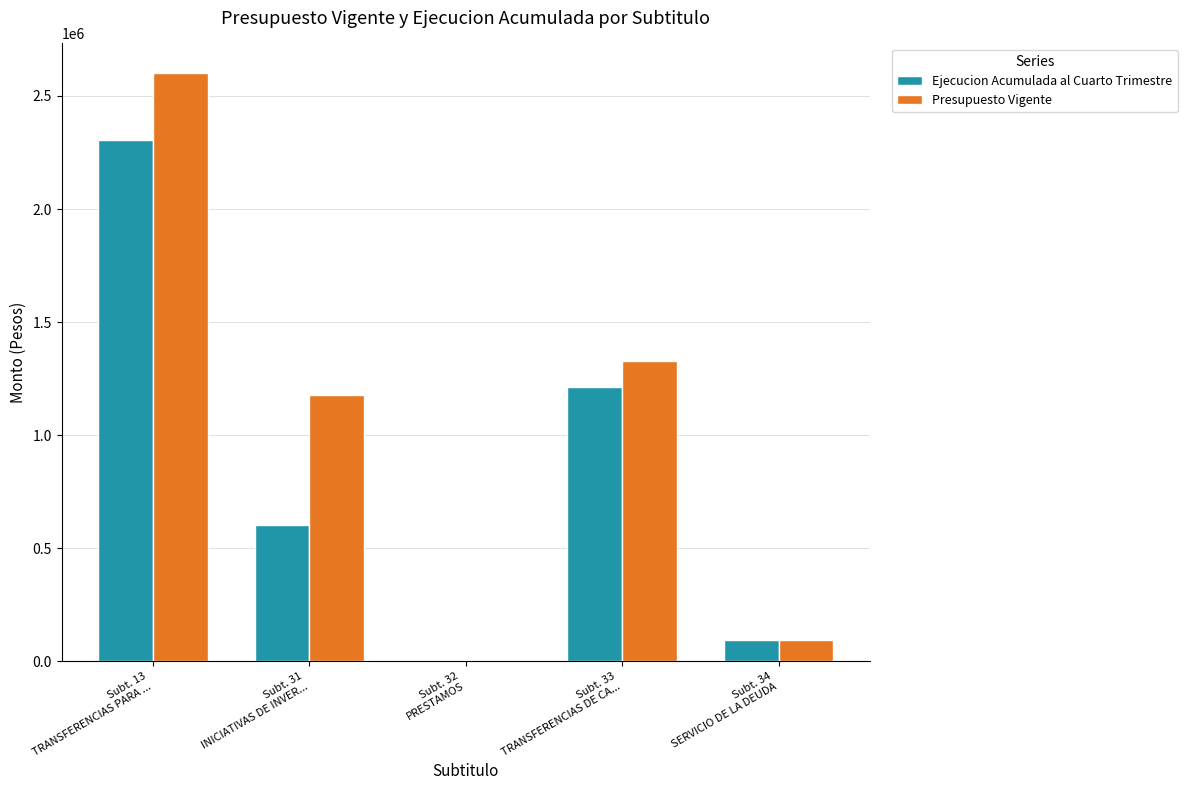

Reading right to left, transcribe all the data shown in this chart.

Ejecucion Acumulada al Cuarto Trimestre: 93539	1214879	0	604809	2304947
Presupuesto Vigente: 93539	1329628	0	1178698	2601865